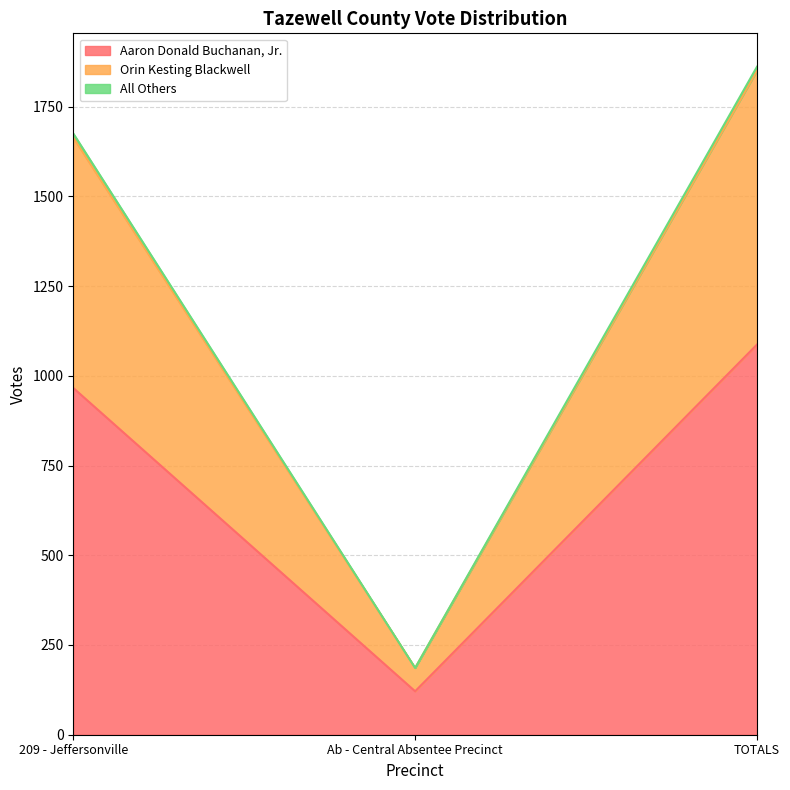

Rank the categories by Orin Kesting Blackwell value from lowest to highest.

Ab - Central Absentee Precinct, 209 - Jeffersonville, TOTALS